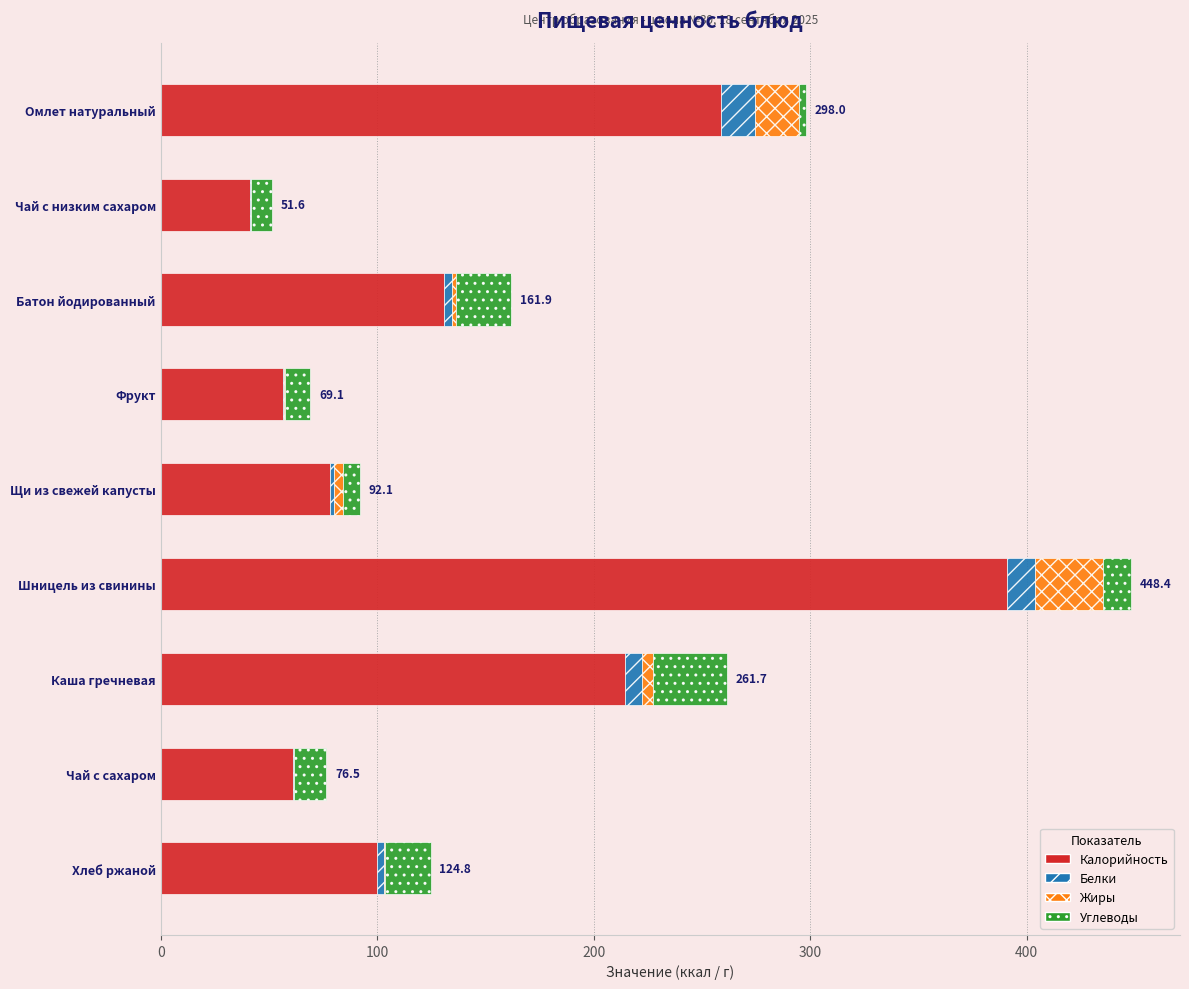

The value of Калорийность at Фрукт is 97.9. True or false?

False